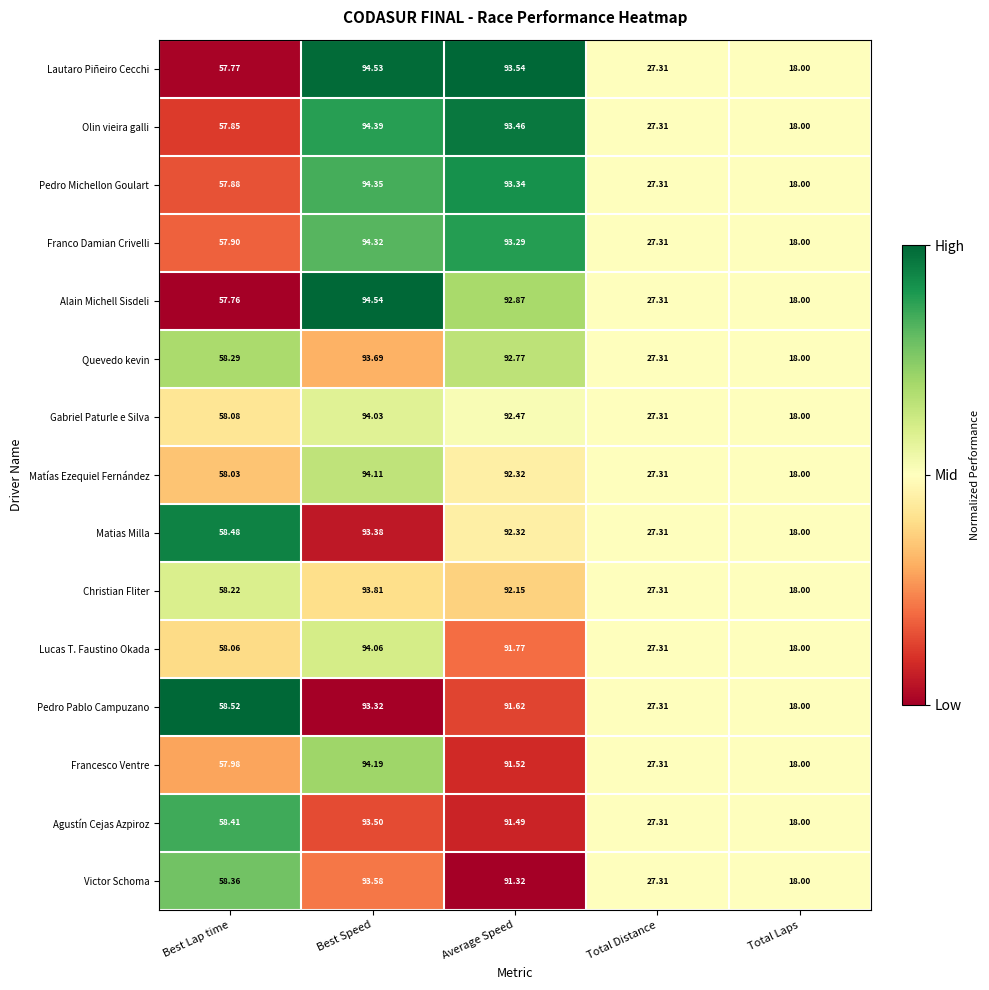

What is the total value across all series at Best Lap time?

871.6